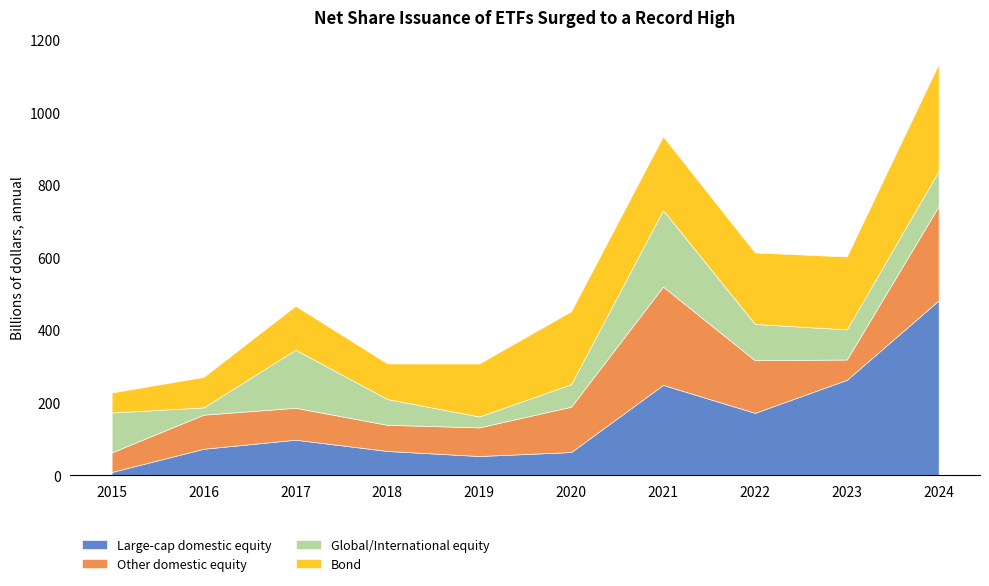

How many interior local peaks does the Global/International equity series have?

2